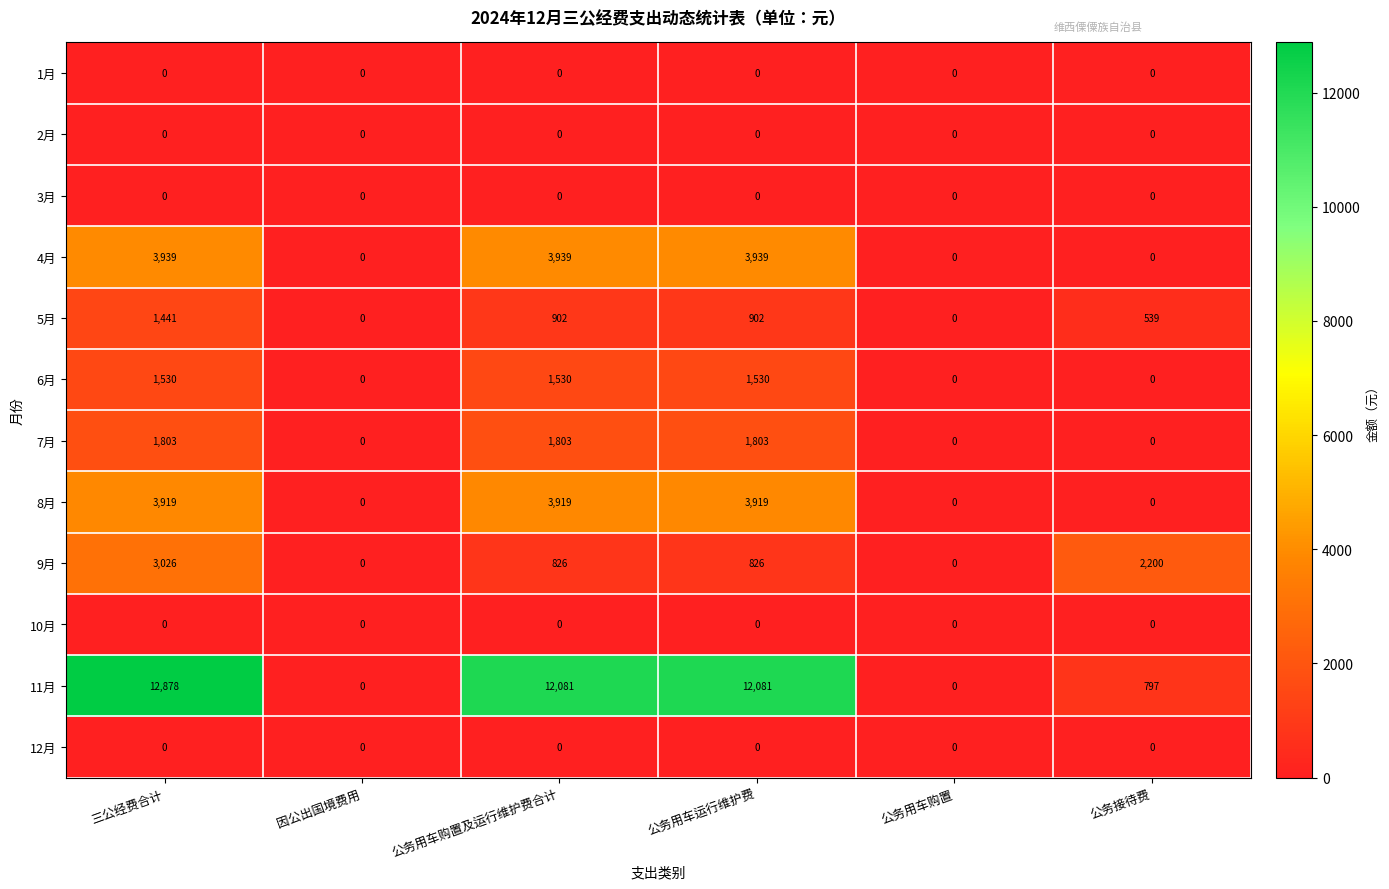

Which series has the largest range (max minus min)?

11月